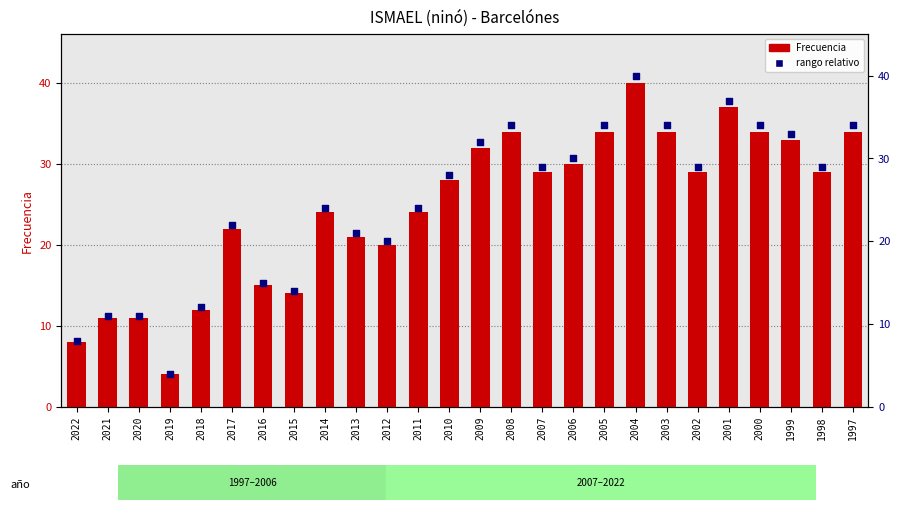

Which series contains the highest Y value?

Frecuencia